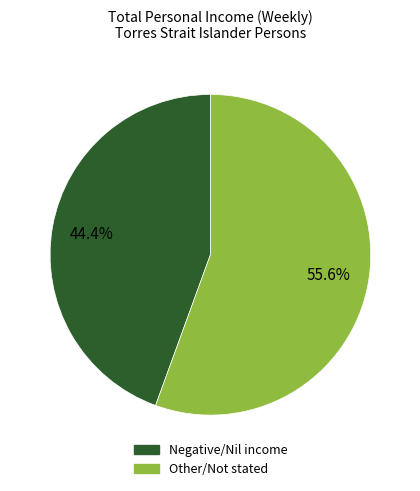

Is there any slice that represents more than half of the pie?

Yes